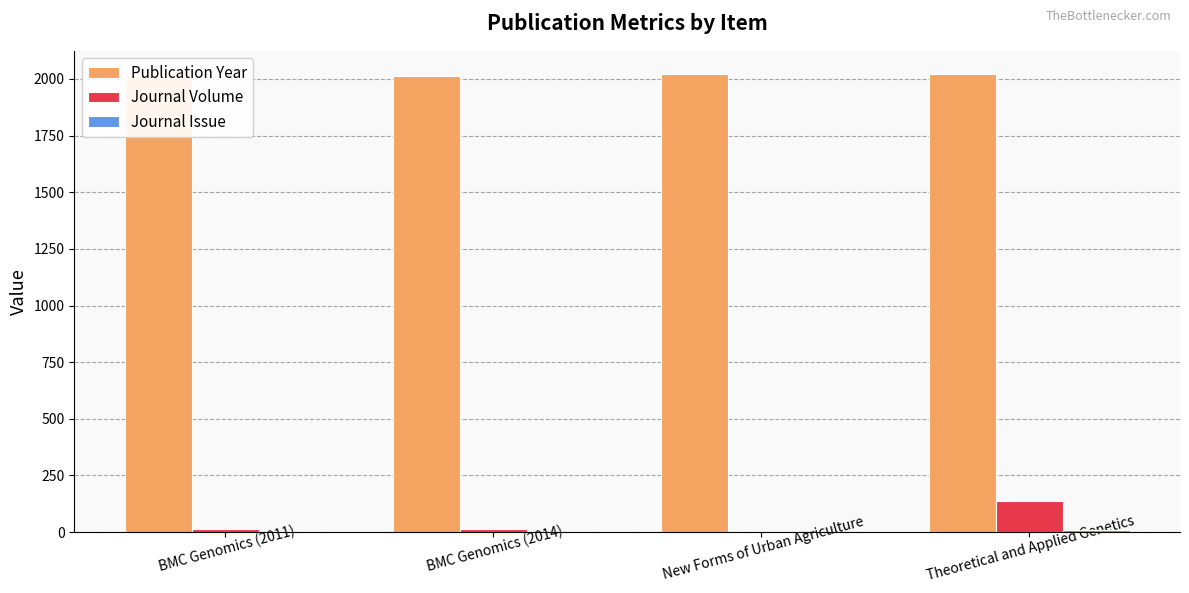

Reading left to right, extract all data points from this chart.

Publication Year: 2011	2014	2021	2023
Journal Volume: 12	15	0	136
Journal Issue: 1	1	0	10